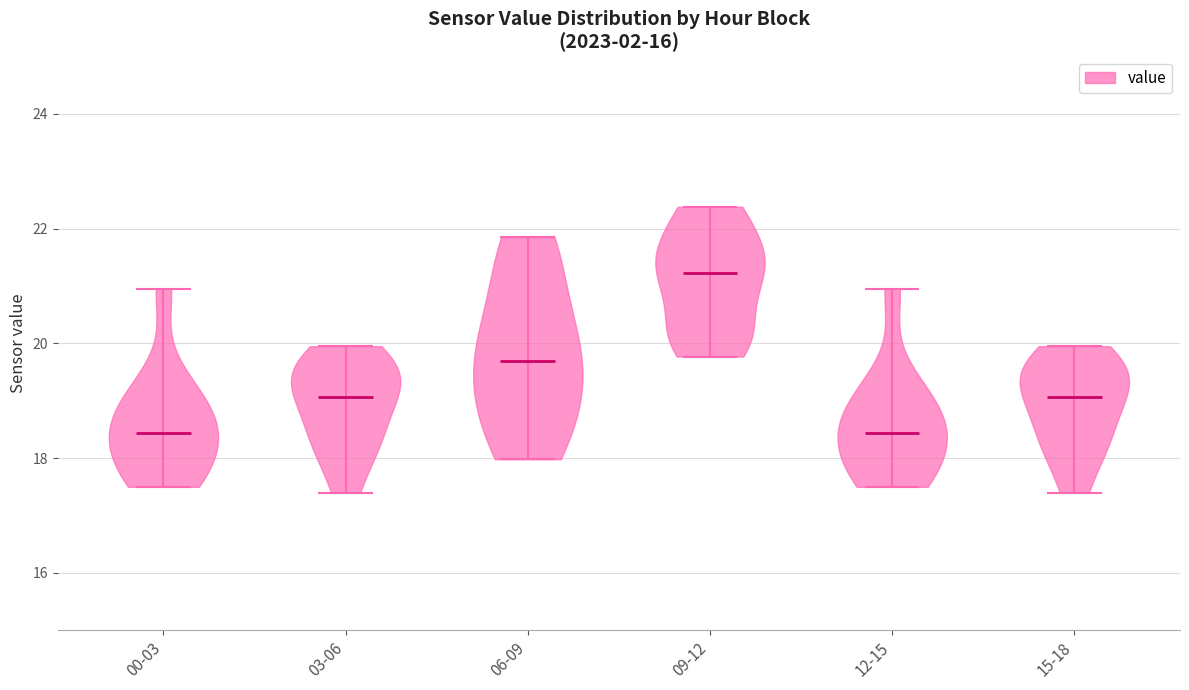

Where does the median line of the violin for 09-12 sit on the y-axis? The values are not printed on the chart, so give them approximately, as read against the axis.

21.2